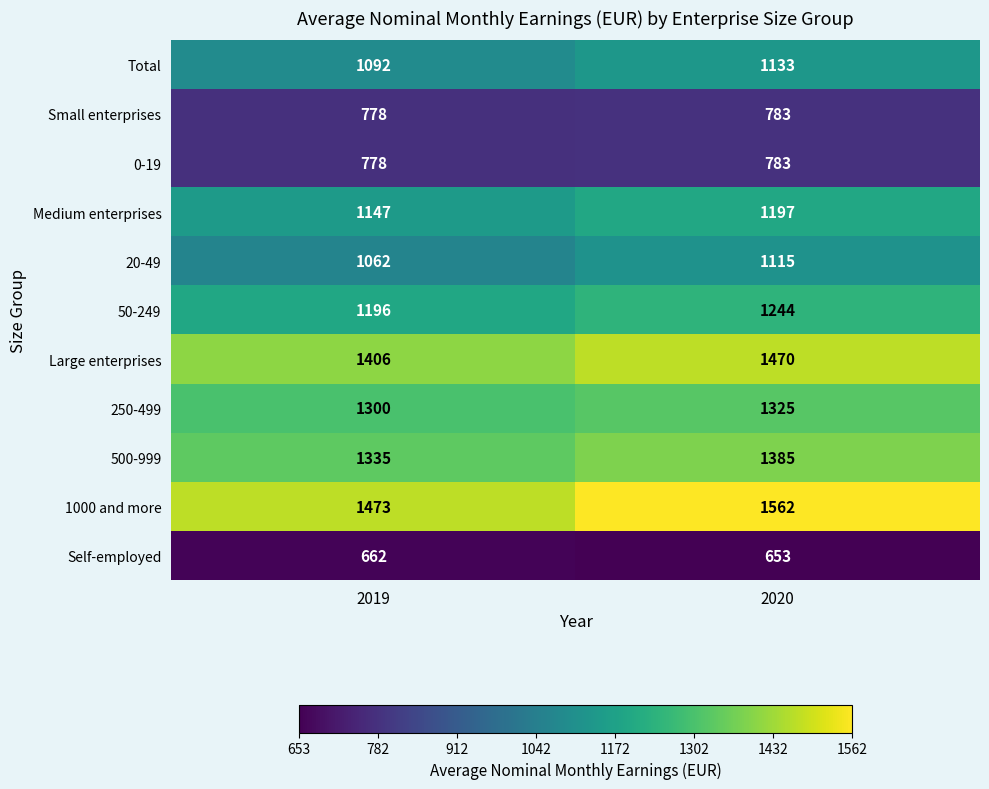

What value does the Large enterprises series have at 2020, to the nearest 10?

1470